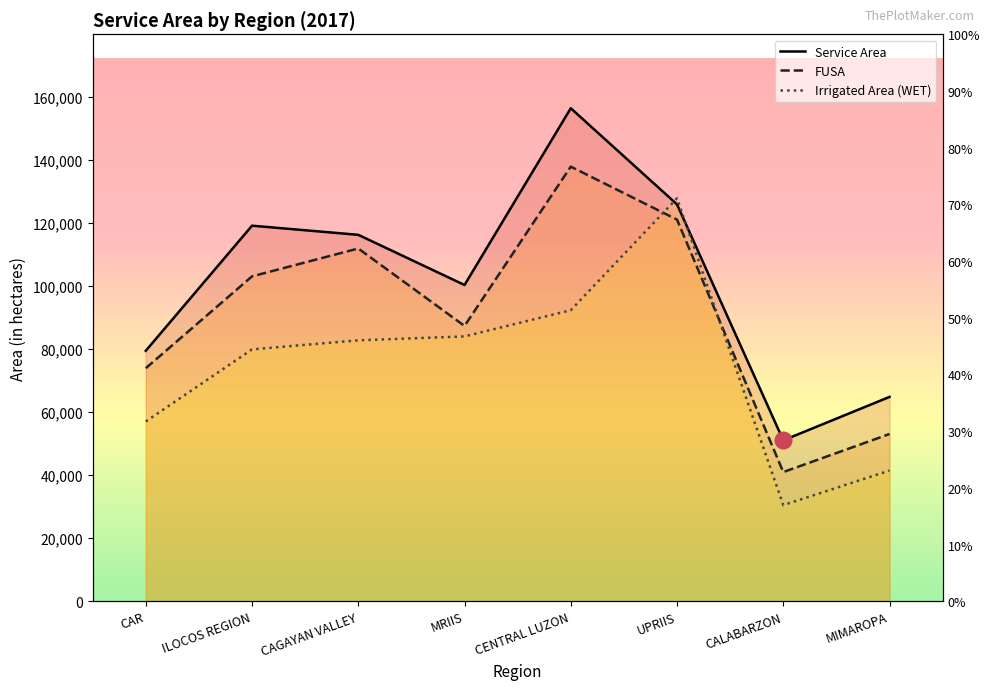

What value does the FUSA series have at MIMAROPA, to the nearest 50?

53000